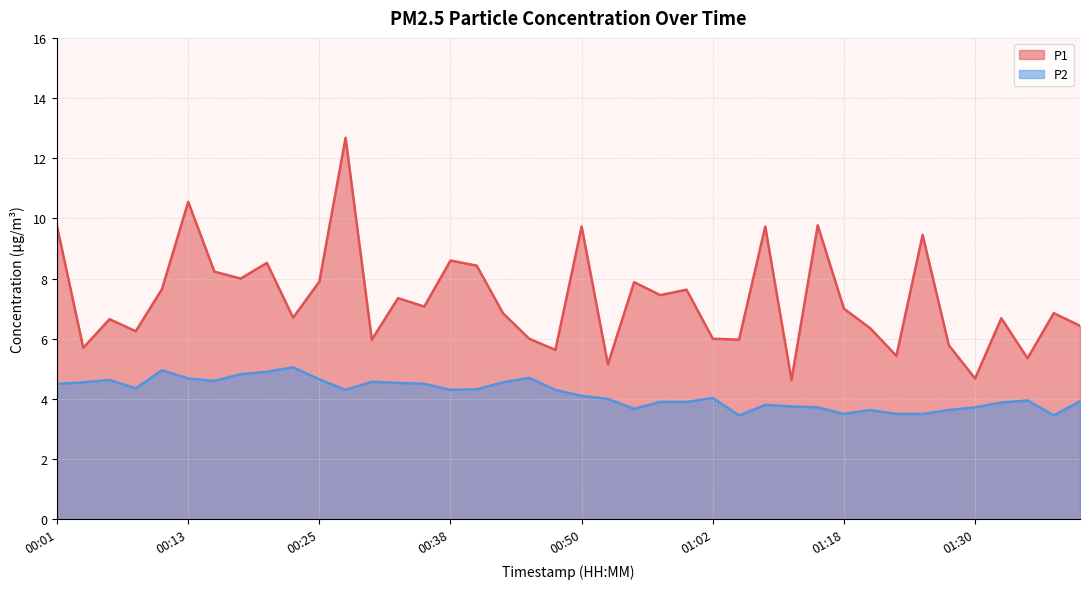

What is the sum of all P1 values?

292.4